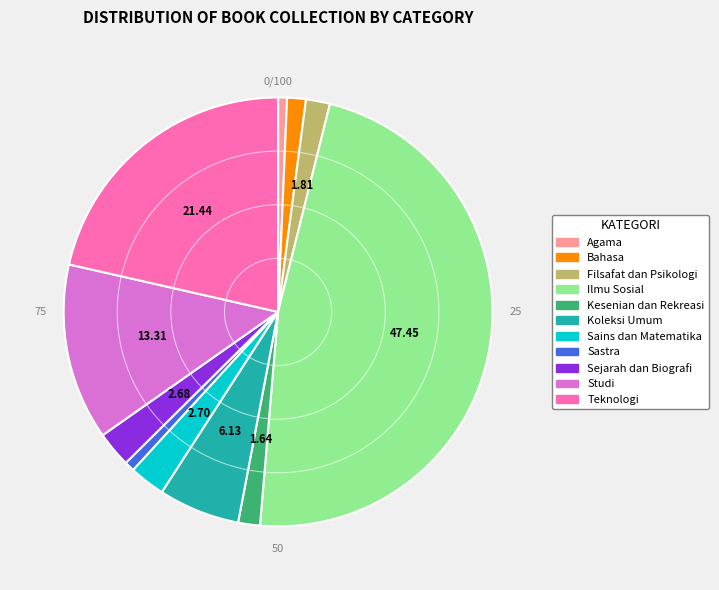

What is the largest slice in the pie chart?

Ilmu Sosial